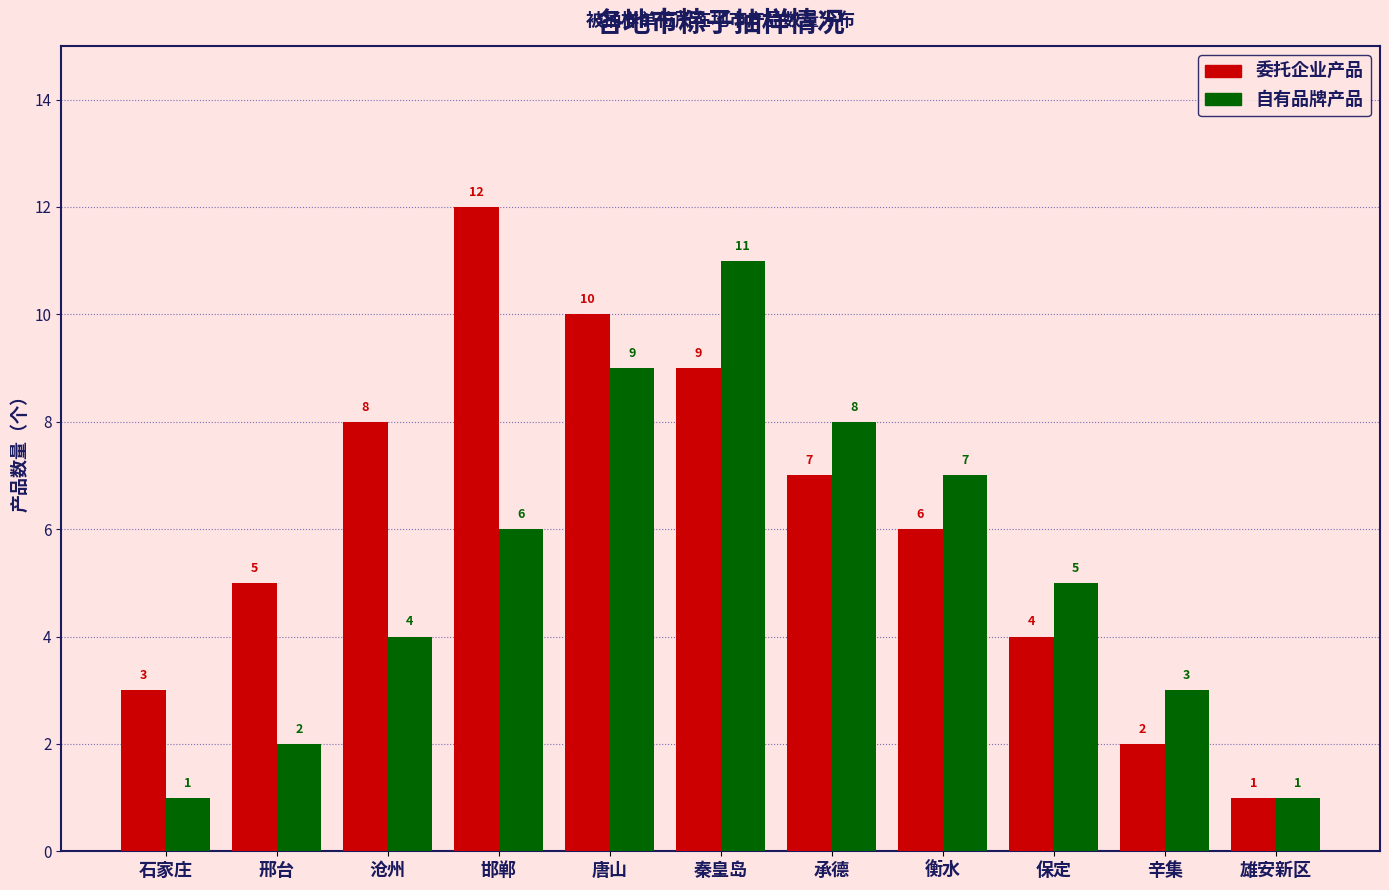

Reading right to left, extract all data points from this chart.

委托企业产品: 1	2	4	6	7	9	10	12	8	5	3
自有品牌产品: 1	3	5	7	8	11	9	6	4	2	1